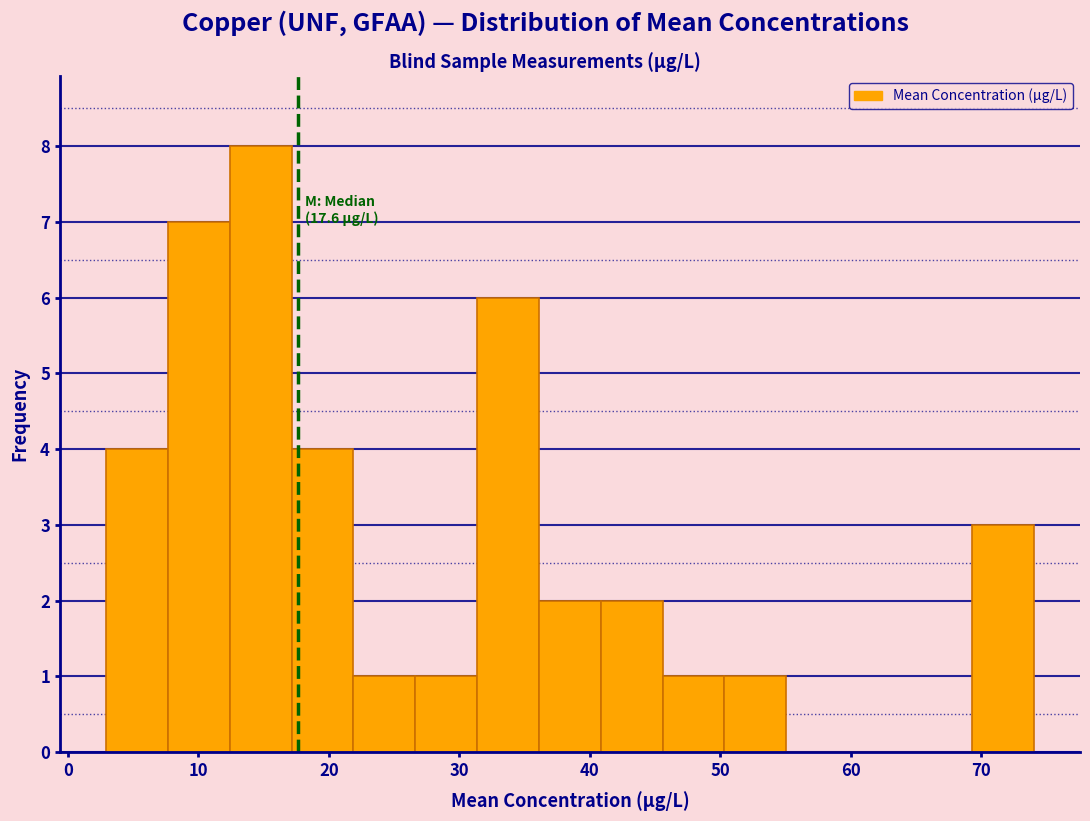

Which range on the x-axis has the tallest bar?

12 to 17